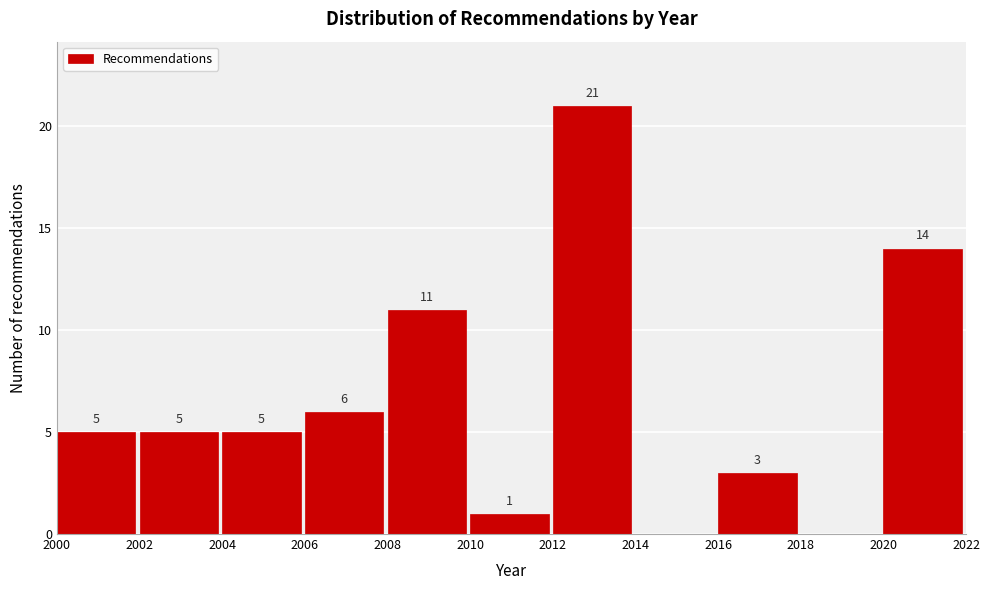

Which range on the x-axis has the tallest bar?

2012 to 2014